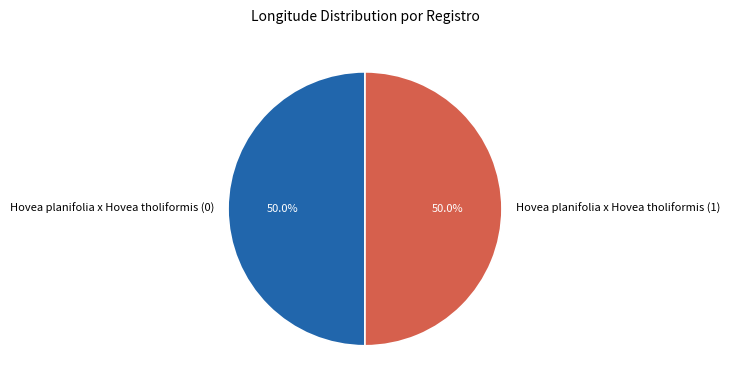

Is the sum of Hovea planifolia x Hovea tholiformis (0) and Hovea planifolia x Hovea tholiformis (1) greater than half?

Yes